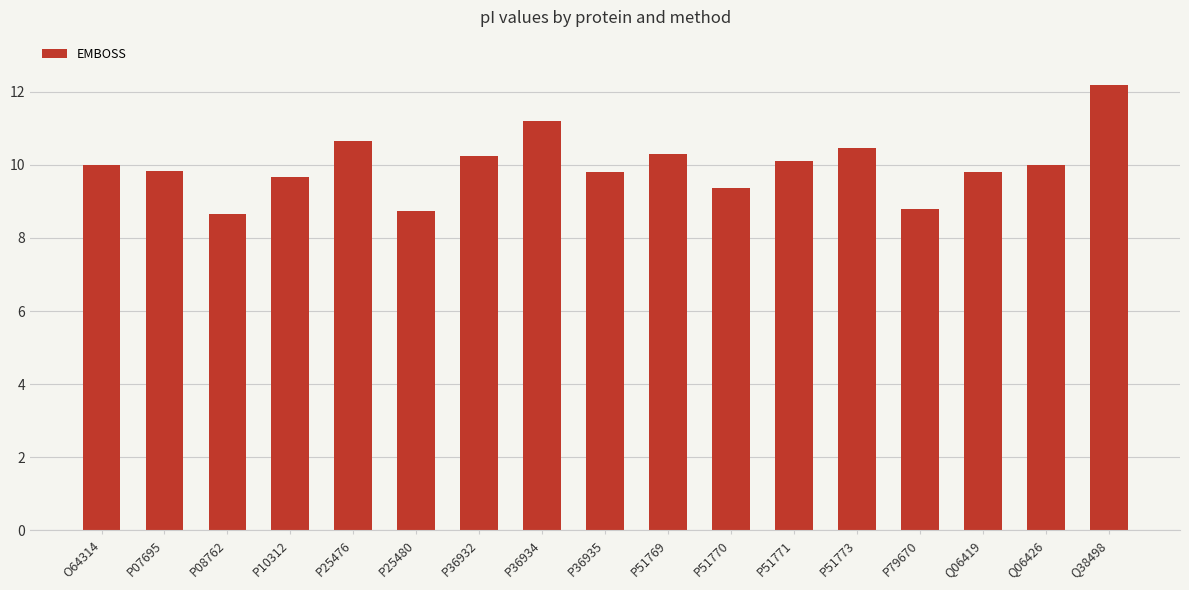

Between P25480 and Q38498, which is larger?

Q38498